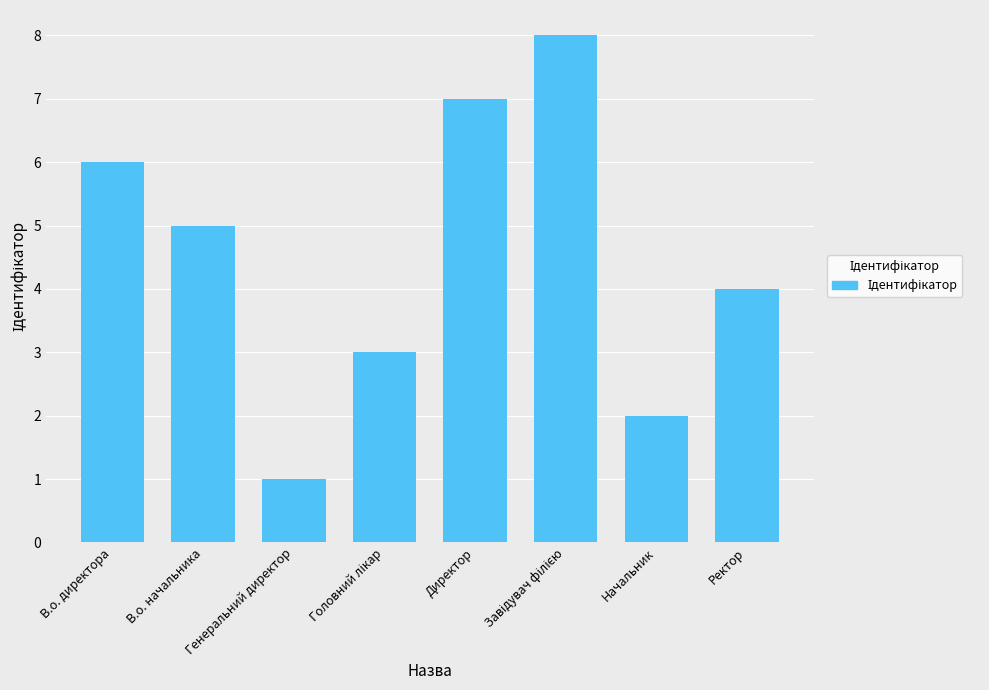

The chart shows a value of 2 at Ректор. True or false?

False